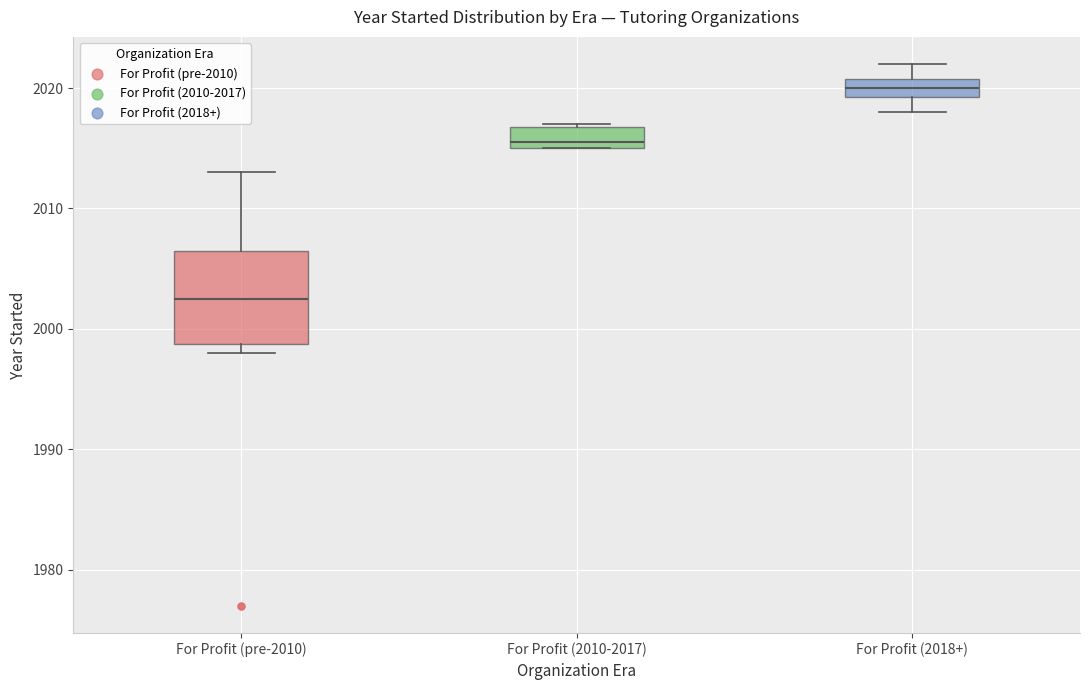

Where is the lower edge of the box for For Profit (pre-2010) on the y-axis? The values are not printed on the chart, so give them approximately, as read against the axis.

1999